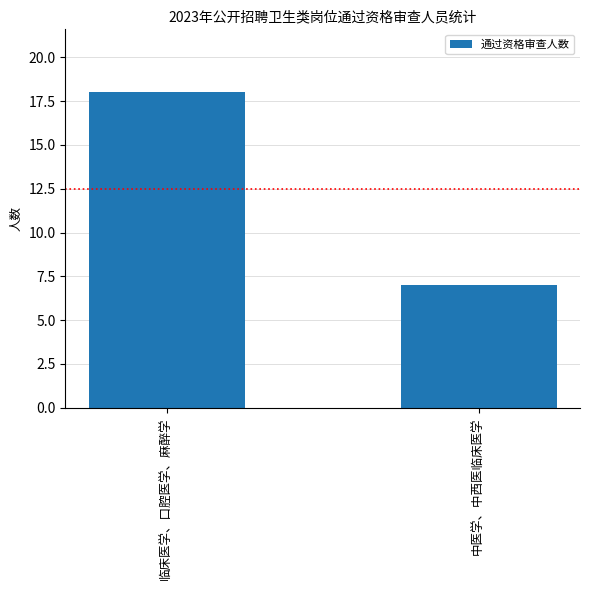

List the labels in order of value, smallest first.

中医学、中西医临床医学, 临床医学、口腔医学、麻醉学